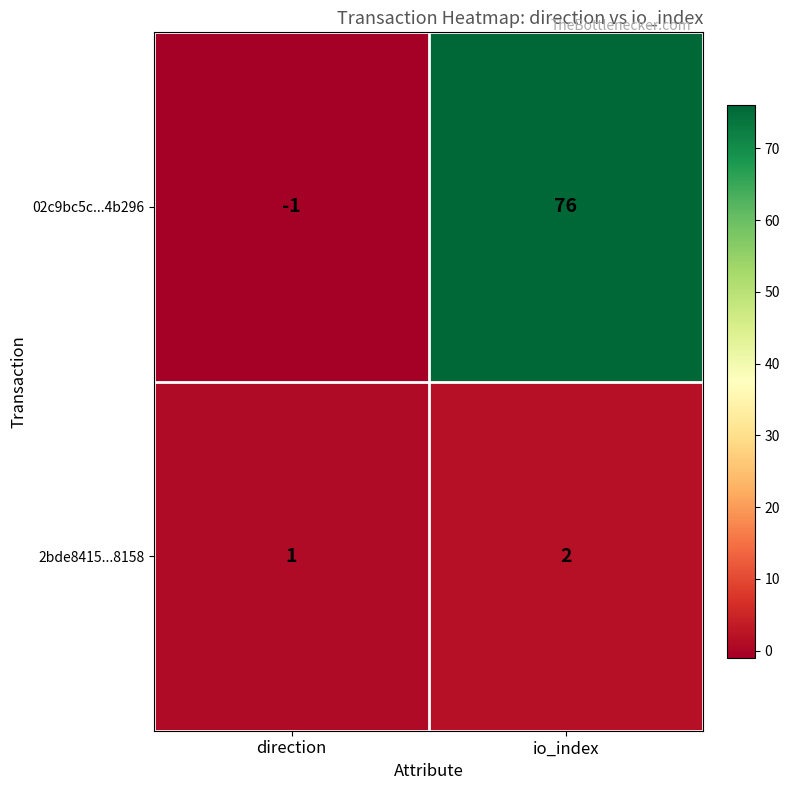

Which series has the largest total across all categories?

02c9bc5c...4b296